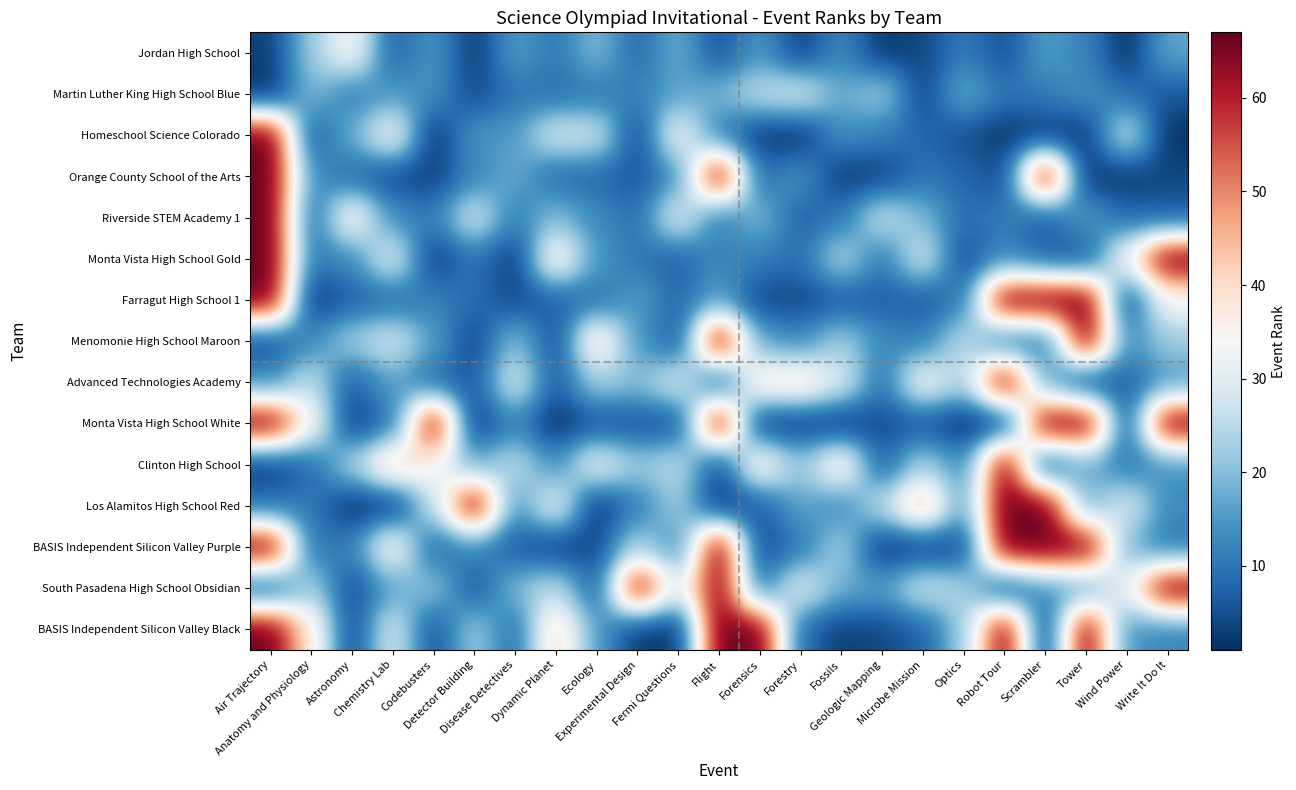

Reading right to left, what are all the values shown in this chart?

Jordan High School: Write It Do It=17	Wind Power=1	Tower=12	Scrambler=16	Robot Tour=5	Optics=11	Microbe Mission=4	Geologic Mapping=2	Fossils=13	Forestry=3	Forensics=15	Flight=5	Fermi Questions=18	Experimental Design=8	Ecology=20	Dynamic Planet=10	Disease Detectives=16	Detector Building=2	Codebusters=15	Chemistry Lab=7	Astronomy=35	Anatomy and Physiology=22	Air Trajectory=3
Martin Luther King High School Blue: Write It Do It=6	Wind Power=9	Tower=14	Scrambler=11	Robot Tour=10	Optics=18	Microbe Mission=3	Geologic Mapping=23	Fossils=17	Forestry=29	Forensics=26	Flight=19	Fermi Questions=16	Experimental Design=12	Ecology=10	Dynamic Planet=9	Disease Detectives=10	Detector Building=4	Codebusters=14	Chemistry Lab=15	Astronomy=11	Anatomy and Physiology=20	Air Trajectory=1
Homeschool Science Colorado: Write It Do It=1	Wind Power=28	Tower=2	Scrambler=2	Robot Tour=2	Optics=5	Microbe Mission=8	Geologic Mapping=11	Fossils=14	Forestry=1	Forensics=2	Flight=11	Fermi Questions=34	Experimental Design=3	Ecology=28	Dynamic Planet=29	Disease Detectives=15	Detector Building=15	Codebusters=1	Chemistry Lab=35	Astronomy=18	Anatomy and Physiology=5	Air Trajectory=67
Orange County School of the Arts: Write It Do It=4	Wind Power=2	Tower=1	Scrambler=67	Robot Tour=4	Optics=8	Microbe Mission=10	Geologic Mapping=3	Fossils=2	Forestry=15	Forensics=8	Flight=67	Fermi Questions=13	Experimental Design=6	Ecology=8	Dynamic Planet=8	Disease Detectives=18	Detector Building=12	Codebusters=3	Chemistry Lab=4	Astronomy=8	Anatomy and Physiology=14	Air Trajectory=67
Riverside STEM Academy 1: Write It Do It=7	Wind Power=8	Tower=16	Scrambler=6	Robot Tour=11	Optics=9	Microbe Mission=19	Geologic Mapping=27	Fossils=10	Forestry=7	Forensics=20	Flight=10	Fermi Questions=31	Experimental Design=9	Ecology=13	Dynamic Planet=20	Disease Detectives=11	Detector Building=29	Codebusters=11	Chemistry Lab=13	Astronomy=37	Anatomy and Physiology=7	Air Trajectory=67
Monta Vista High School Gold: Write It Do It=67	Wind Power=35	Tower=5	Scrambler=7	Robot Tour=13	Optics=4	Microbe Mission=29	Geologic Mapping=10	Fossils=25	Forestry=9	Forensics=11	Flight=13	Fermi Questions=7	Experimental Design=10	Ecology=15	Dynamic Planet=38	Disease Detectives=2	Detector Building=10	Codebusters=2	Chemistry Lab=31	Astronomy=13	Anatomy and Physiology=10	Air Trajectory=67
Farragut High School 1: Write It Do It=34	Wind Power=3	Tower=67	Scrambler=67	Robot Tour=67	Optics=10	Microbe Mission=6	Geologic Mapping=7	Fossils=6	Forestry=4	Forensics=4	Flight=16	Fermi Questions=8	Experimental Design=16	Ecology=9	Dynamic Planet=7	Disease Detectives=4	Detector Building=9	Codebusters=12	Chemistry Lab=8	Astronomy=7	Anatomy and Physiology=1	Air Trajectory=67
Menomonie High School Maroon: Write It Do It=22	Wind Power=13	Tower=67	Scrambler=9	Robot Tour=9	Optics=26	Microbe Mission=11	Geologic Mapping=13	Fossils=23	Forestry=13	Forensics=16	Flight=67	Fermi Questions=5	Experimental Design=15	Ecology=40	Dynamic Planet=4	Disease Detectives=21	Detector Building=3	Codebusters=16	Chemistry Lab=29	Astronomy=23	Anatomy and Physiology=13	Air Trajectory=4
Advanced Technologies Academy: Write It Do It=15	Wind Power=7	Tower=3	Scrambler=17	Robot Tour=67	Optics=23	Microbe Mission=35	Geologic Mapping=9	Fossils=30	Forestry=40	Forensics=39	Flight=4	Fermi Questions=30	Experimental Design=20	Ecology=23	Dynamic Planet=6	Disease Detectives=30	Detector Building=6	Codebusters=8	Chemistry Lab=17	Astronomy=6	Anatomy and Physiology=27	Air Trajectory=13
Monta Vista High School White: Write It Do It=67	Wind Power=4	Tower=67	Scrambler=67	Robot Tour=1	Optics=1	Microbe Mission=5	Geologic Mapping=5	Fossils=1	Forestry=2	Forensics=1	Flight=67	Fermi Questions=4	Experimental Design=5	Ecology=5	Dynamic Planet=1	Disease Detectives=12	Detector Building=1	Codebusters=67	Chemistry Lab=9	Astronomy=2	Anatomy and Physiology=35	Air Trajectory=67
Clinton High School: Write It Do It=14	Wind Power=10	Tower=18	Scrambler=3	Robot Tour=67	Optics=12	Microbe Mission=24	Geologic Mapping=6	Fossils=39	Forestry=21	Forensics=38	Flight=3	Fermi Questions=26	Experimental Design=22	Ecology=33	Dynamic Planet=13	Disease Detectives=26	Detector Building=17	Codebusters=35	Chemistry Lab=43	Astronomy=24	Anatomy and Physiology=8	Air Trajectory=2
Los Alamitos High School Red: Write It Do It=13	Wind Power=30	Tower=17	Scrambler=67	Robot Tour=67	Optics=15	Microbe Mission=47	Geologic Mapping=26	Fossils=12	Forestry=17	Forensics=6	Flight=1	Fermi Questions=23	Experimental Design=11	Ecology=1	Dynamic Planet=33	Disease Detectives=13	Detector Building=67	Codebusters=26	Chemistry Lab=1	Astronomy=1	Anatomy and Physiology=11	Air Trajectory=9
BASIS Independent Silicon Valley Purple: Write It Do It=10	Wind Power=18	Tower=67	Scrambler=67	Robot Tour=67	Optics=3	Microbe Mission=2	Geologic Mapping=1	Fossils=24	Forestry=10	Forensics=3	Flight=67	Fermi Questions=12	Experimental Design=24	Ecology=4	Dynamic Planet=2	Disease Detectives=6	Detector Building=13	Codebusters=7	Chemistry Lab=37	Astronomy=12	Anatomy and Physiology=9	Air Trajectory=67
South Pasadena High School Obsidian: Write It Do It=67	Wind Power=32	Tower=15	Scrambler=14	Robot Tour=3	Optics=24	Microbe Mission=28	Geologic Mapping=16	Fossils=18	Forestry=31	Forensics=9	Flight=66	Fermi Questions=29	Experimental Design=66	Ecology=6	Dynamic Planet=26	Disease Detectives=20	Detector Building=5	Codebusters=22	Chemistry Lab=16	Astronomy=4	Anatomy and Physiology=24	Air Trajectory=5
BASIS Independent Silicon Valley Black: Write It Do It=12	Wind Power=14	Tower=67	Scrambler=1	Robot Tour=67	Optics=22	Microbe Mission=7	Geologic Mapping=4	Fossils=3	Forestry=8	Forensics=67	Flight=67	Fermi Questions=1	Experimental Design=2	Ecology=16	Dynamic Planet=42	Disease Detectives=8	Detector Building=23	Codebusters=4	Chemistry Lab=30	Astronomy=3	Anatomy and Physiology=38	Air Trajectory=67